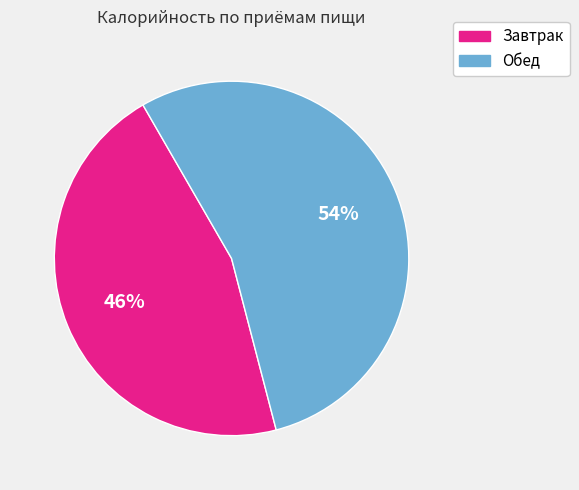

To the nearest percent, what is the combined percentage of Обед and Завтрак?

100%